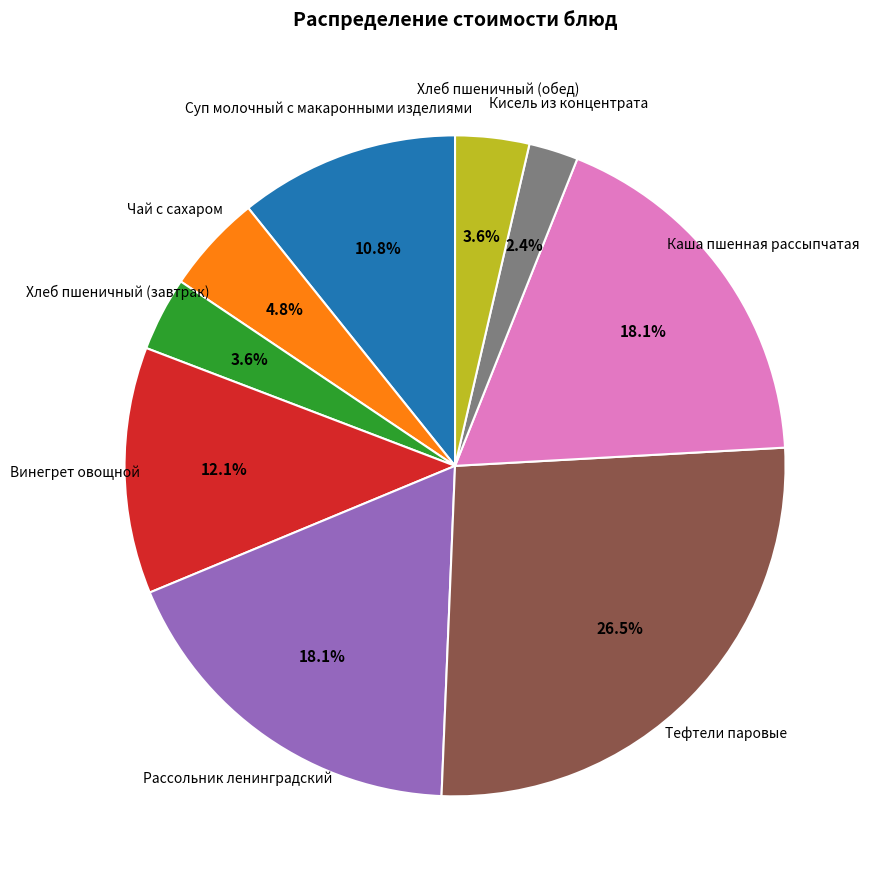

True or false: Хлеб пшеничный (обед) accounts for 4% of the total.

True